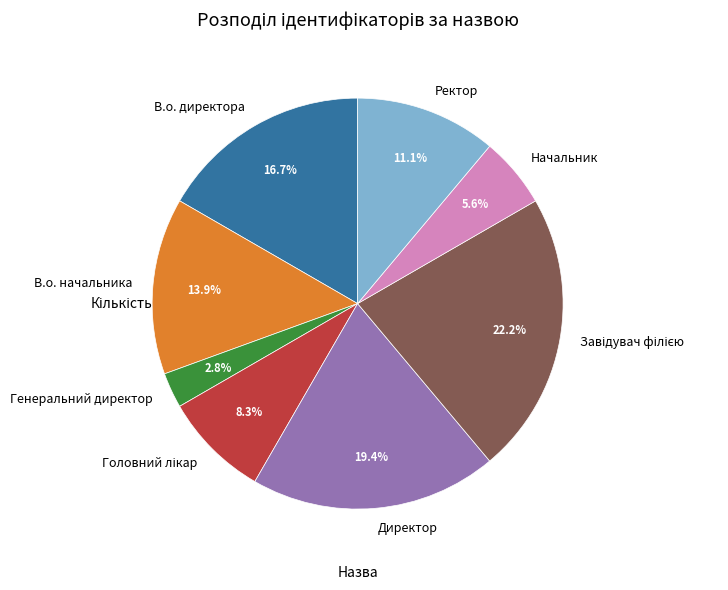

Which slice is the smallest?

Генеральний директор